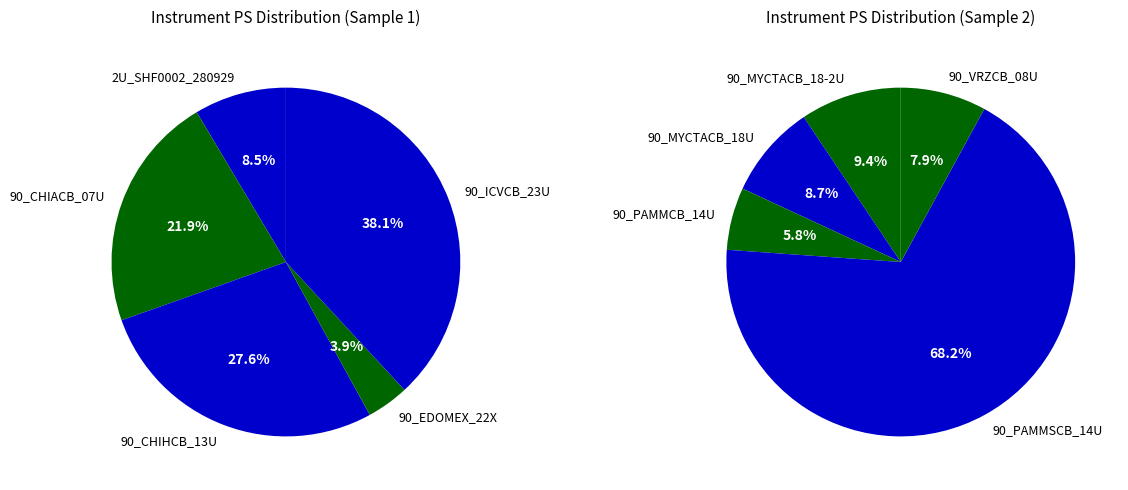

Which slice is the largest?

90_PAMMSCB_14U